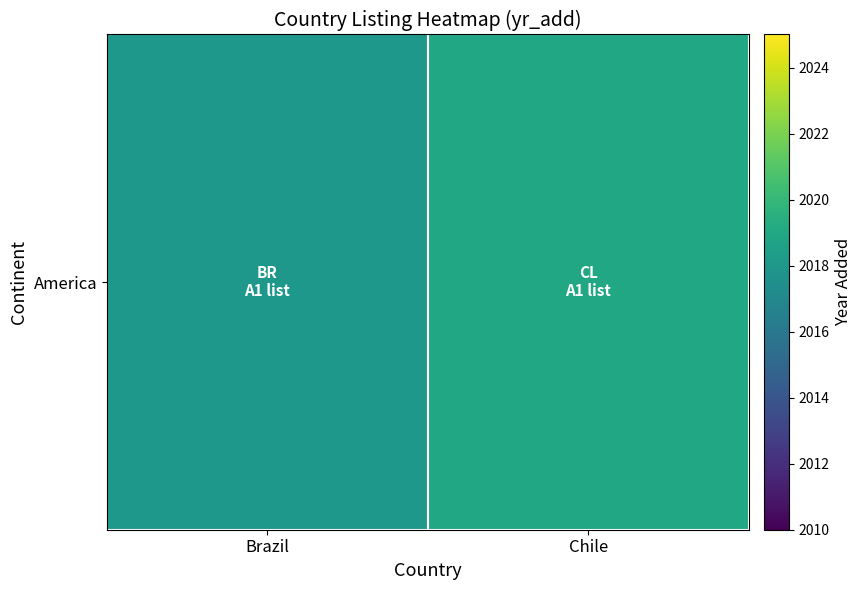

Rank the categories by value from lowest to highest.

Brazil, Chile